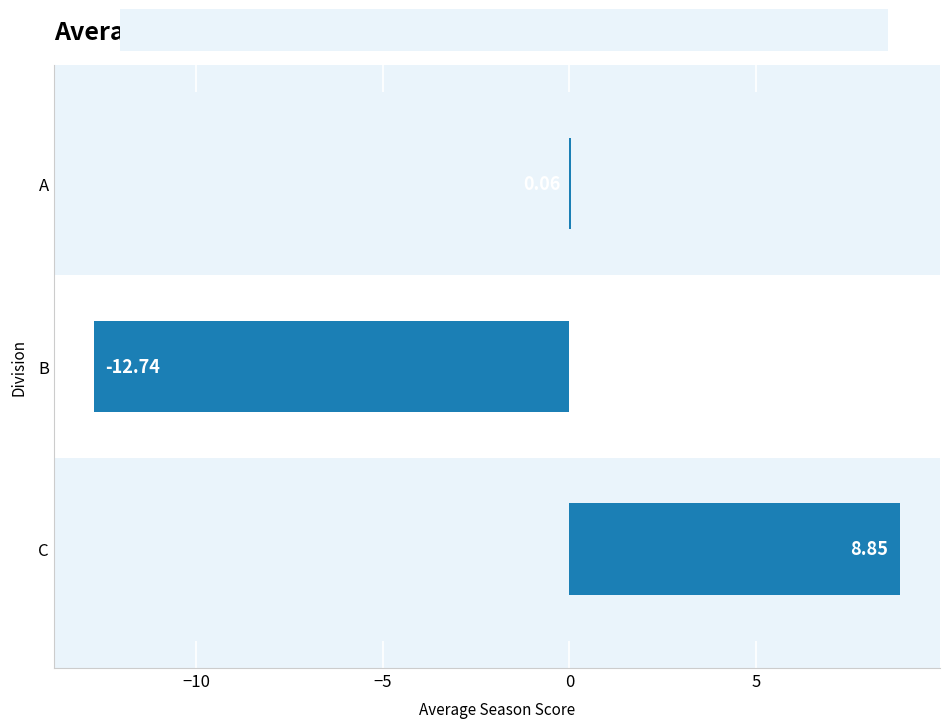

Between A and C, which is larger?

C